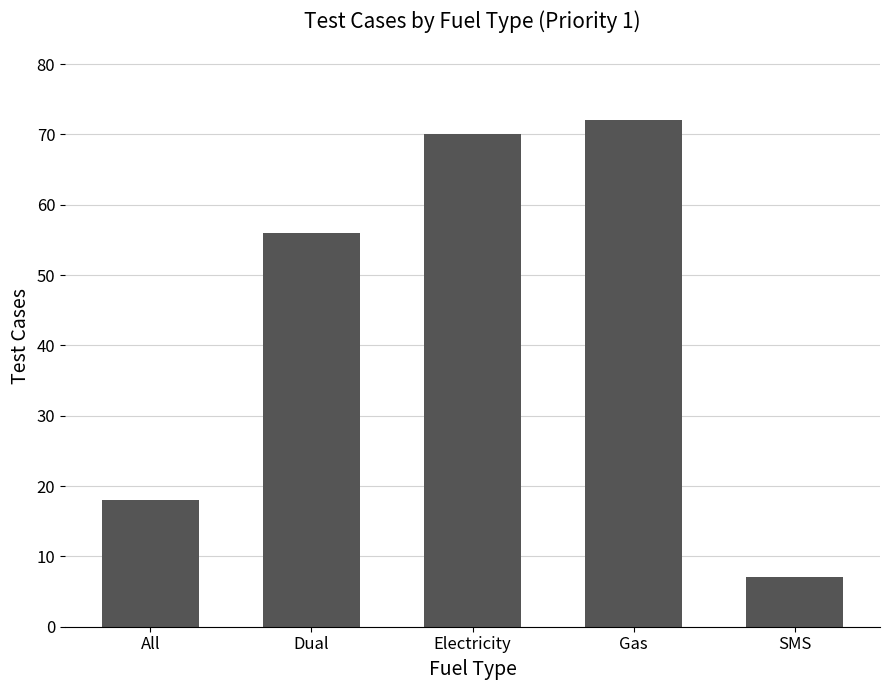

What is the value of the 4th bar from the left?

72